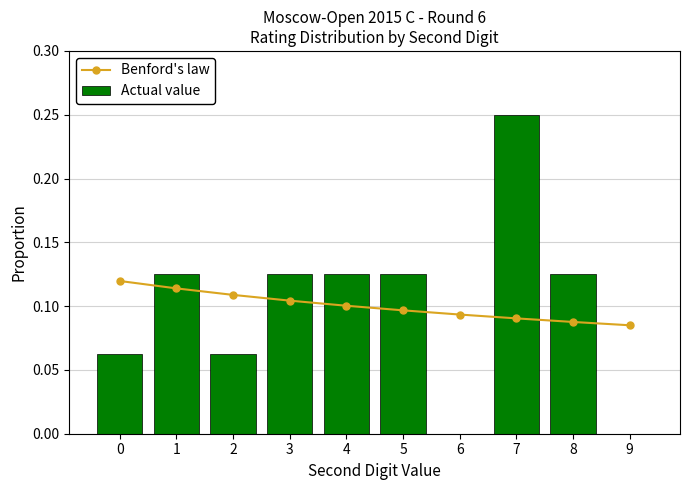

Reading right to left, what are all the values shown in this chart?

Benford's law: 9=0.1	8=0.1	7=0.1	6=0.1	5=0.1	4=0.1	3=0.1	2=0.1	1=0.1	0=0.1
Actual value: 9=0.0	8=0.1	7=0.2	6=0.0	5=0.1	4=0.1	3=0.1	2=0.1	1=0.1	0=0.1